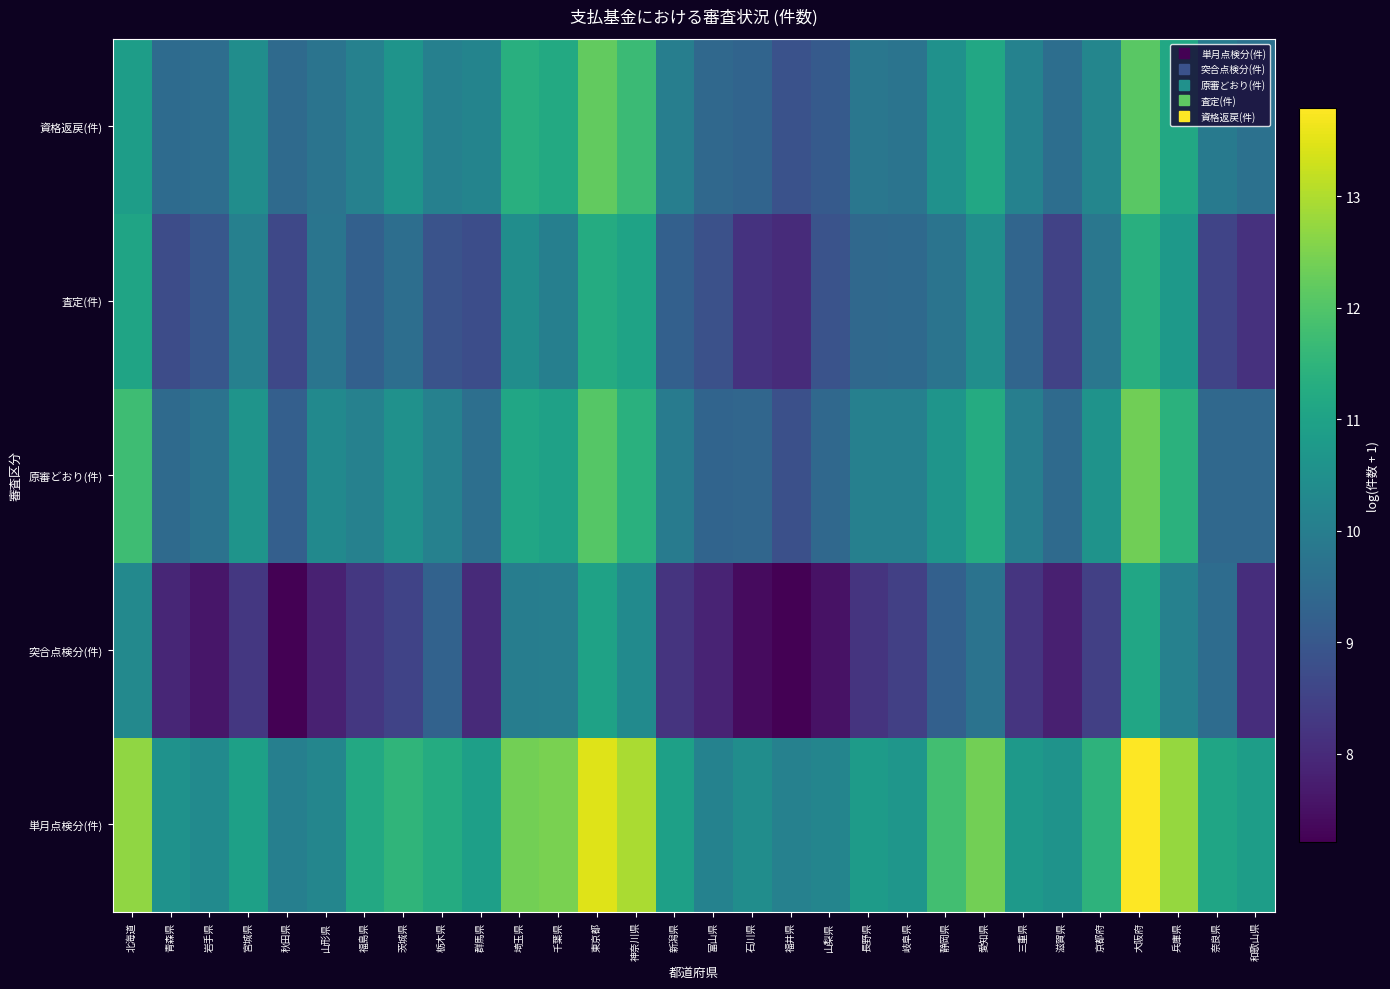

Reading right to left, extract all data points from this chart.

単月点検分(件): 和歌山県=10.9	奈良県=11.1	兵庫県=12.8	大阪府=13.8	京都府=11.5	滋賀県=10.6	三重県=10.7	愛知県=12.4	静岡県=11.8	岐阜県=10.7	長野県=10.8	山梨県=10.2	福井県=10.1	石川県=10.4	富山県=10.1	新潟県=11.0	神奈川県=13.0	東京都=13.5	千葉県=12.5	埼玉県=12.4	群馬県=10.9	栃木県=11.3	茨城県=11.5	福島県=11.2	山形県=10.2	秋田県=10.0	宮城県=11.0	岩手県=10.4	青森県=10.6	北海道=12.7
突合点検分(件): 和歌山県=8.1	奈良県=9.5	兵庫県=10.1	大阪府=11.1	京都府=8.5	滋賀県=7.8	三重県=8.2	愛知県=9.7	静岡県=9.2	岐阜県=8.4	長野県=8.2	山梨県=7.5	福井県=7.2	石川県=7.4	富山県=7.9	新潟県=8.2	神奈川県=10.4	東京都=11.0	千葉県=10.0	埼玉県=10.0	群馬県=8.0	栃木県=9.3	茨城県=8.5	福島県=8.3	山形県=7.8	秋田県=7.2	宮城県=8.3	岩手県=7.6	青森県=7.9	北海道=10.3
原審どおり(件): 和歌山県=9.4	奈良県=9.4	兵庫県=11.4	大阪府=12.4	京都府=10.6	滋賀県=9.5	三重県=10.0	愛知県=11.3	静岡県=10.6	岐阜県=10.1	長野県=10.1	山梨県=9.4	福井県=8.8	石川県=9.4	富山県=9.3	新潟県=9.9	神奈川県=11.4	東京都=12.1	千葉県=11.0	埼玉県=11.1	群馬県=9.6	栃木県=10.1	茨城県=10.5	福島県=10.1	山形県=10.3	秋田県=9.2	宮城県=10.6	岩手県=9.7	青森県=9.5	北海道=11.8
査定(件): 和歌山県=8.2	奈良県=8.6	兵庫県=10.7	大阪府=11.4	京都府=9.8	滋賀県=8.5	三重県=9.4	愛知県=10.5	静岡県=9.8	岐阜県=9.5	長野県=9.4	山梨県=8.9	福井県=8.0	石川県=8.2	富山県=8.9	新潟県=9.2	神奈川県=11.0	東京都=11.3	千葉県=10.1	埼玉県=10.4	群馬県=8.8	栃木県=8.9	茨城県=9.6	福島県=9.2	山形県=9.8	秋田県=8.6	宮城県=10.1	岩手県=9.0	青森県=8.7	北海道=11.1
資格返戻(件): 和歌山県=9.7	奈良県=9.9	兵庫県=11.1	大阪府=12.1	京都府=10.2	滋賀県=9.6	三重県=10.1	愛知県=11.2	静岡県=10.5	岐阜県=9.8	長野県=9.8	山梨県=9.1	福井県=8.9	石川県=9.3	富山県=9.4	新潟県=10.0	神奈川県=11.7	東京都=12.2	千葉県=11.2	埼玉県=11.4	群馬県=10.2	栃木県=10.1	茨城県=10.6	福島県=10.1	山形県=9.7	秋田県=9.5	宮城県=10.4	岩手県=9.6	青森県=9.5	北海道=10.9